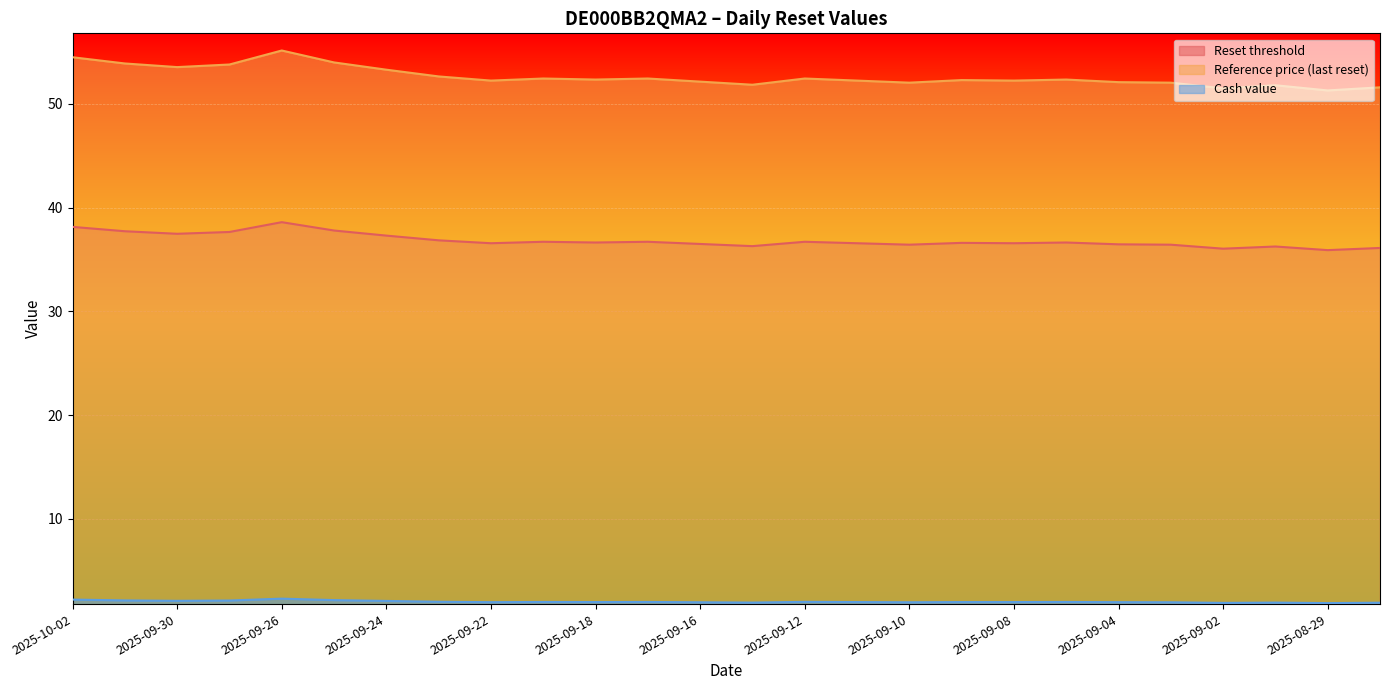

List the series in order of their peak value, lowest first.

Cash value, Reset threshold, Reference price (last reset)